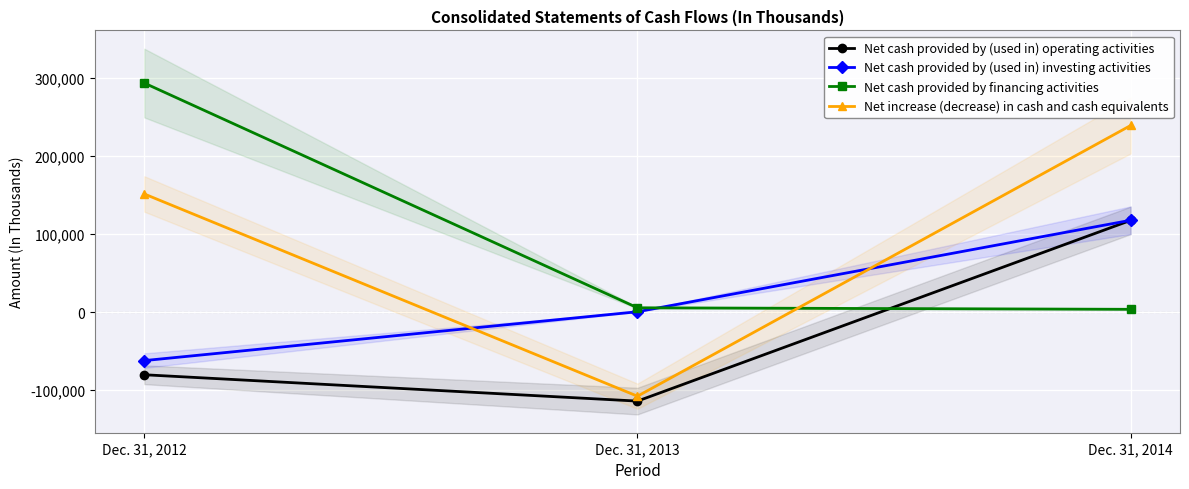

How many lines are shown in the chart?

4